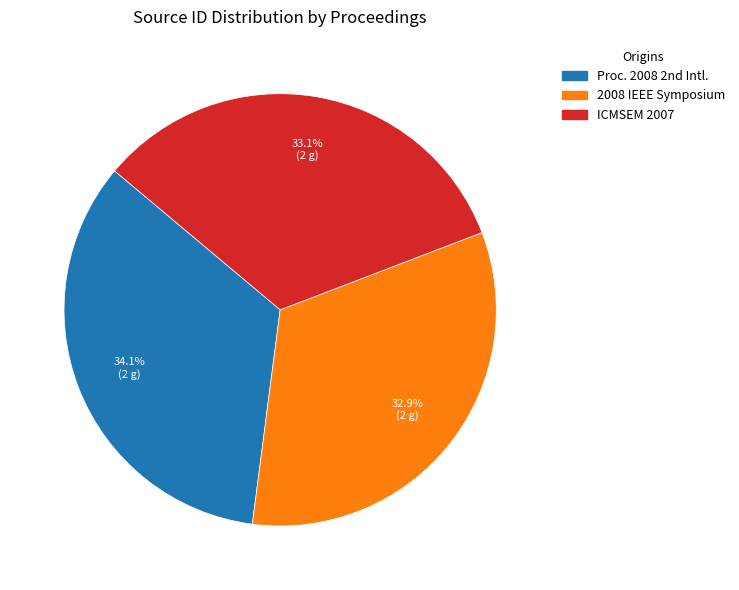

Is there any slice that represents more than half of the pie?

No